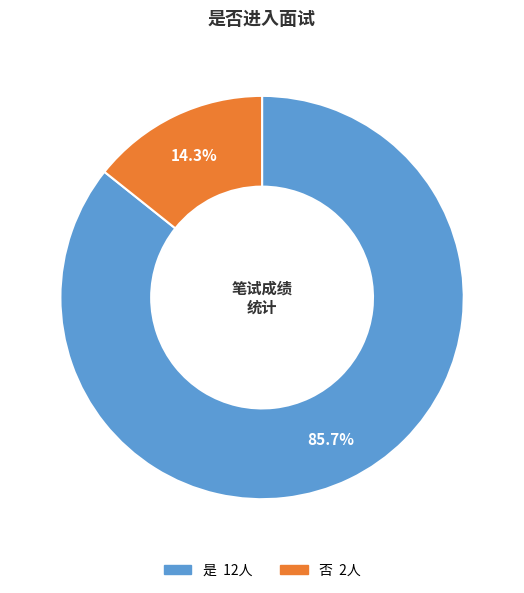

What is the majority slice?

是